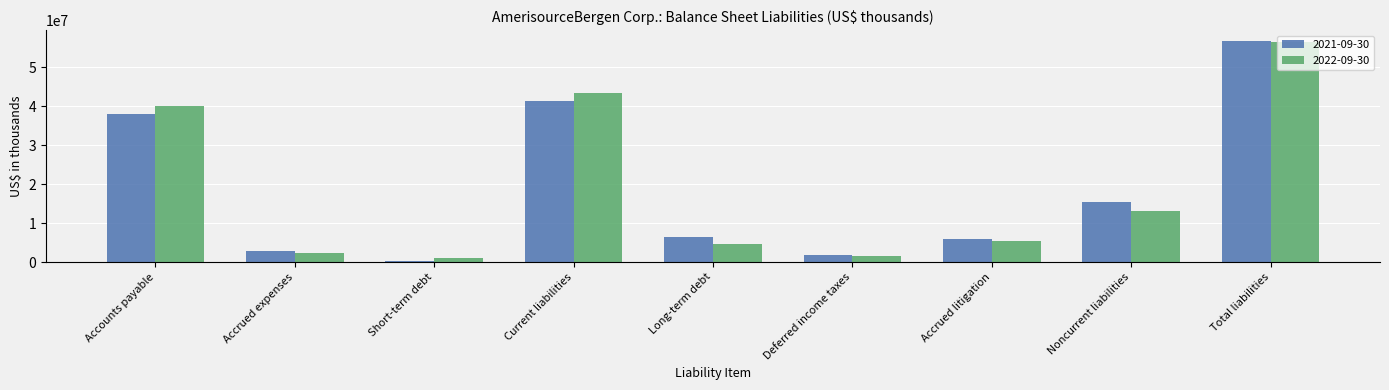

At Short-term debt, list the series in order from smallest to largest.

2021-09-30, 2022-09-30